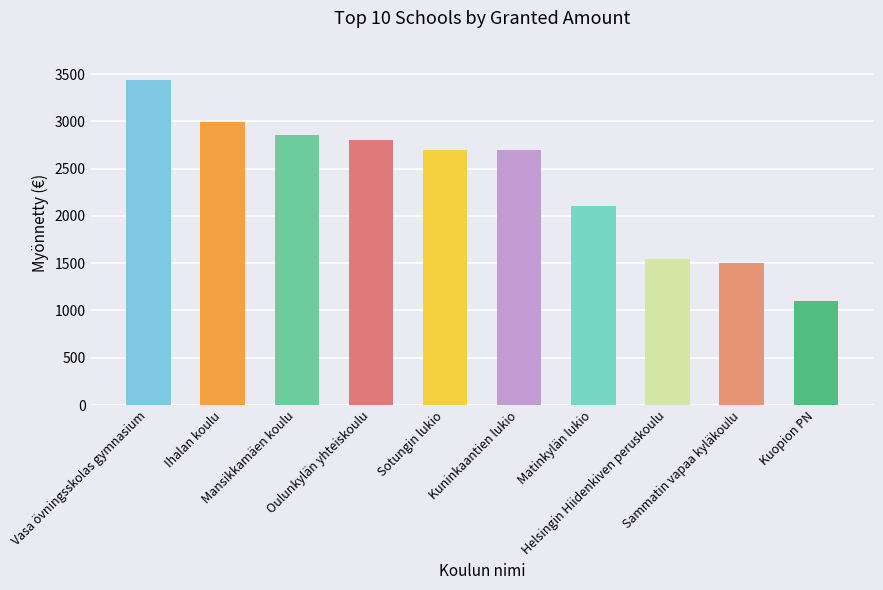

What is the difference between the second highest and second lowest values?

1490